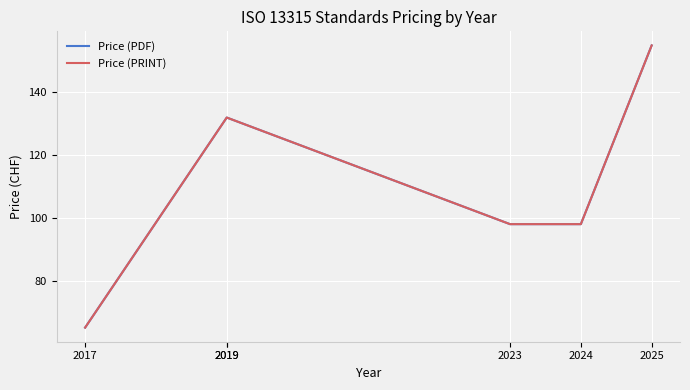

Reading left to right, list all the values displayed in this chart.

Price (PDF): 65	132	132	98	98	155
Price (PRINT): 65	132	132	98	98	155